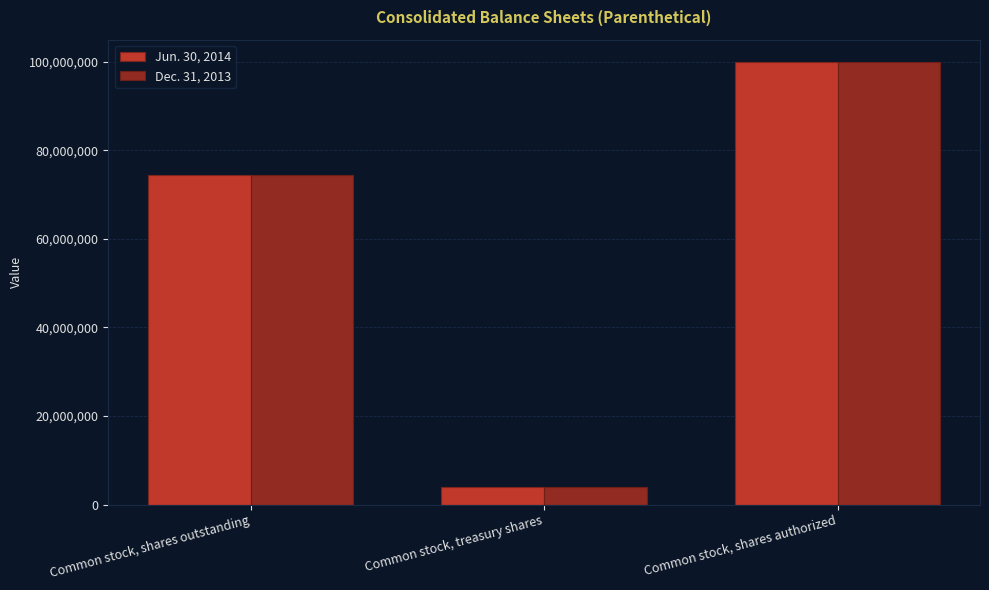

Reading left to right, what are all the values shown in this chart?

Jun. 30, 2014: 74501559	4002070	100000000
Dec. 31, 2013: 74501559	4002070	100000000